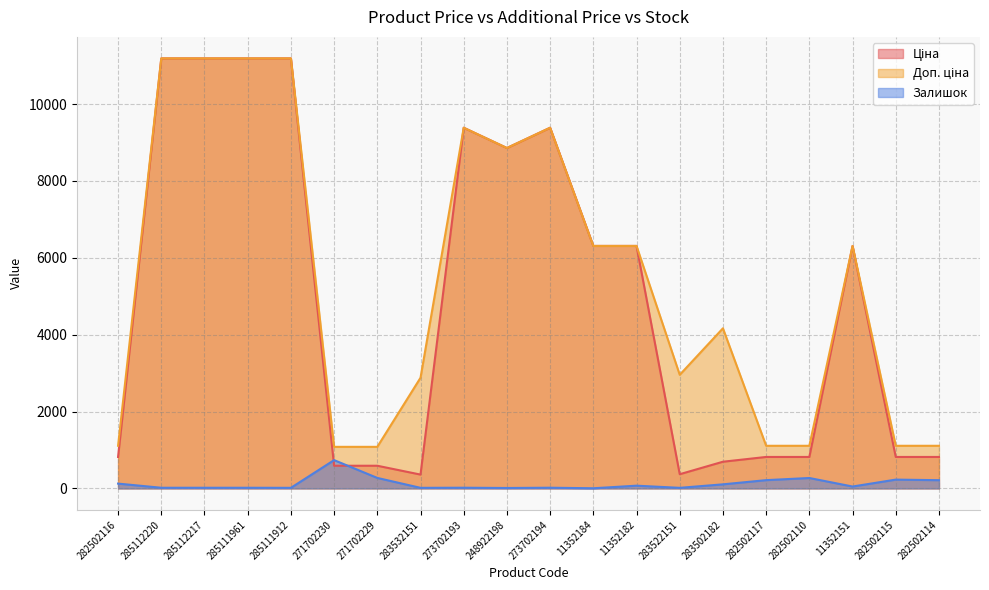

In Доп. ціна, how many points are higher than both neighbors (excluding endpoints)?

4